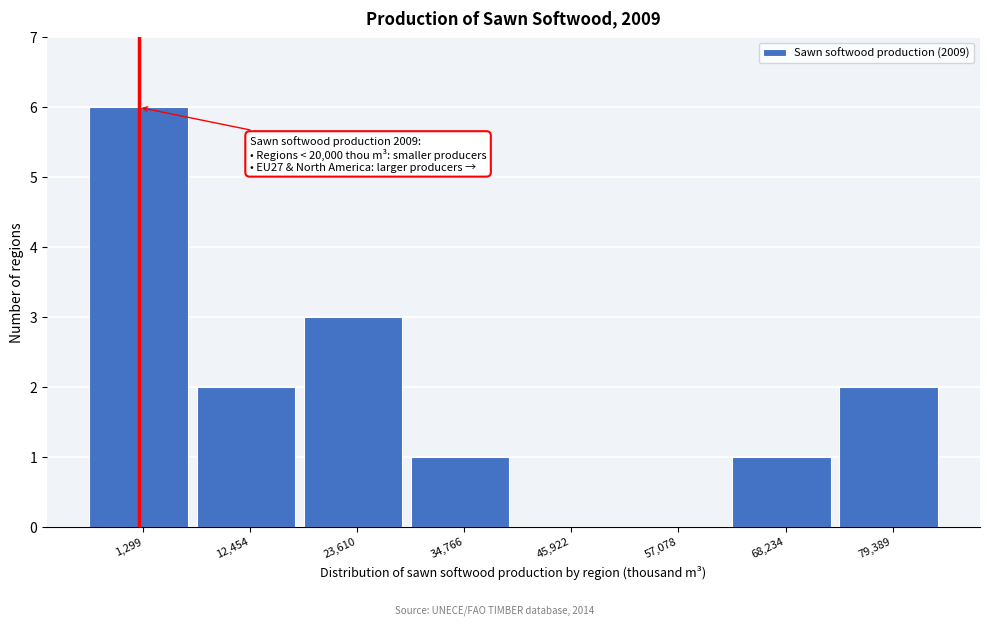

Reading left to right, list all the values displayed in this chart.

1,299=6	12,454=2	23,610=3	34,766=1	45,922=0	57,078=0	68,234=1	79,389=2